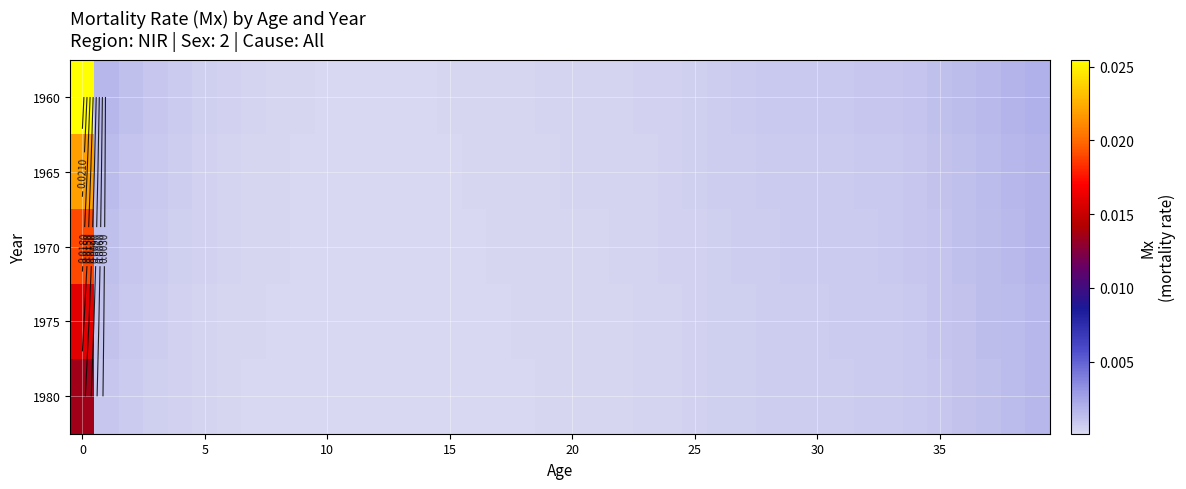

At how many categories does at least one series exceed 0?

40